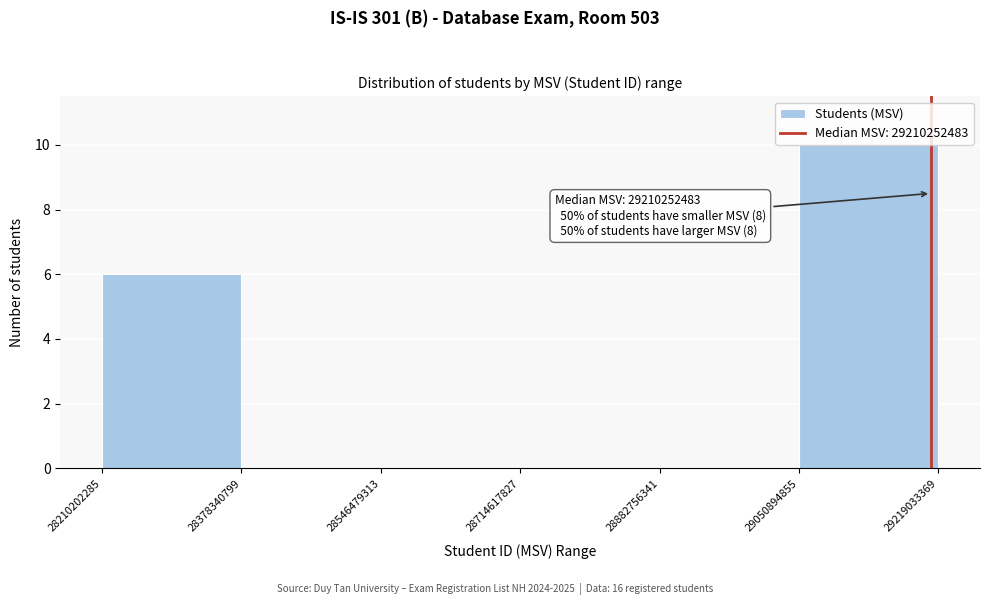

Over which range of the x-axis is the bar tallest?

29050894855 to 29219033369